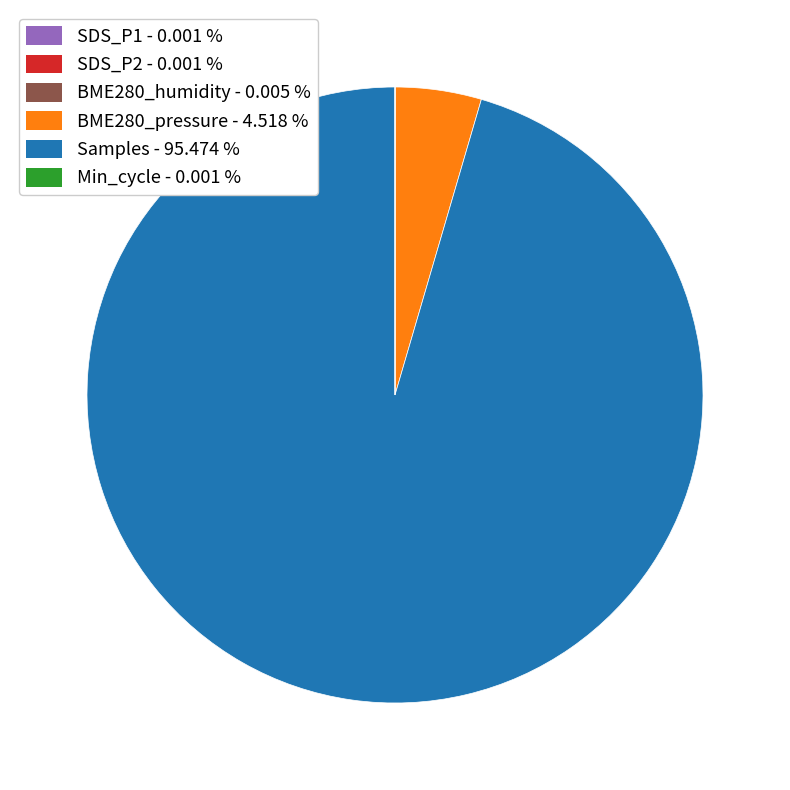

Combined, do Samples and BME280_pressure account for over 50%?

Yes